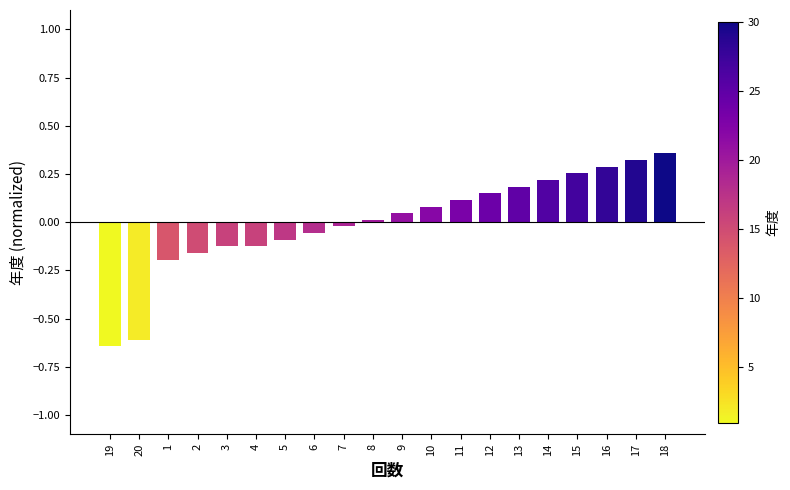

What is the difference between the maximum and minimum values?

1.0